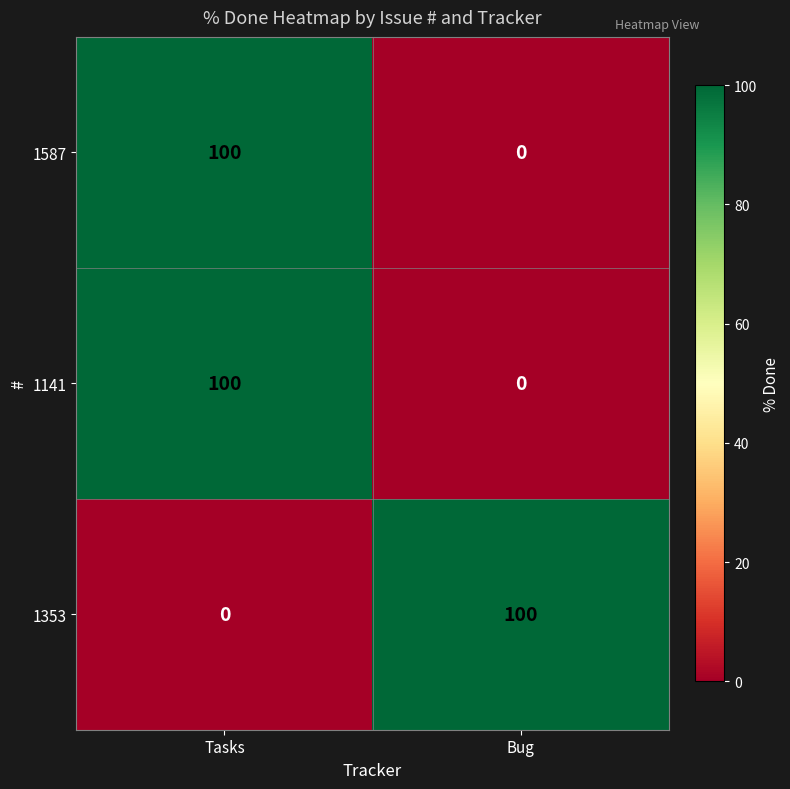

What is the spread (max minus min) of values at Tasks?

100